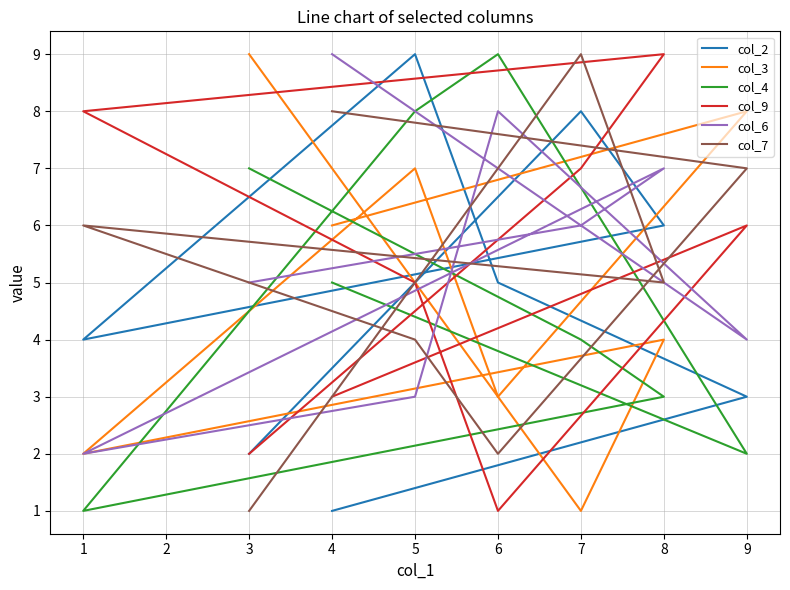

At which category is the sum across all series the highest?

5